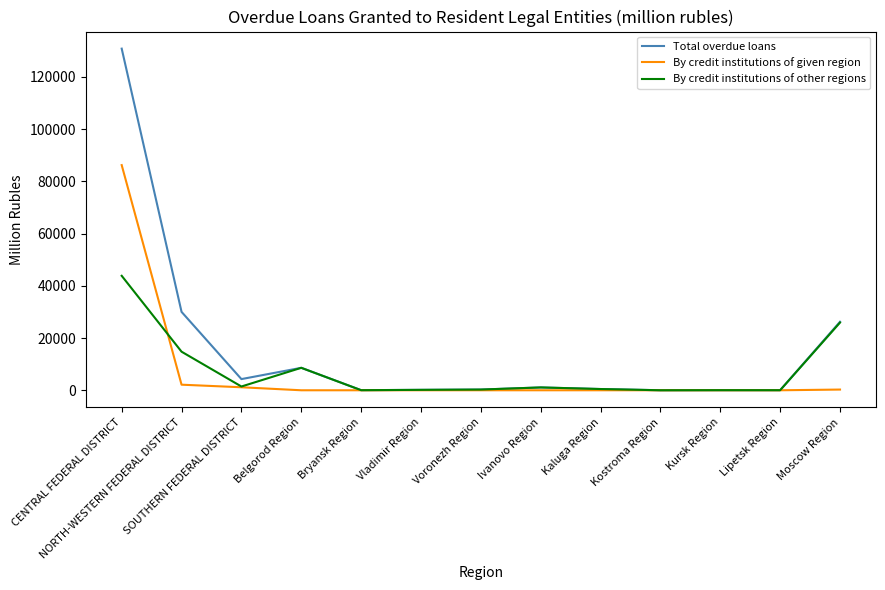

Which series has the widest spread of values?

Total overdue loans